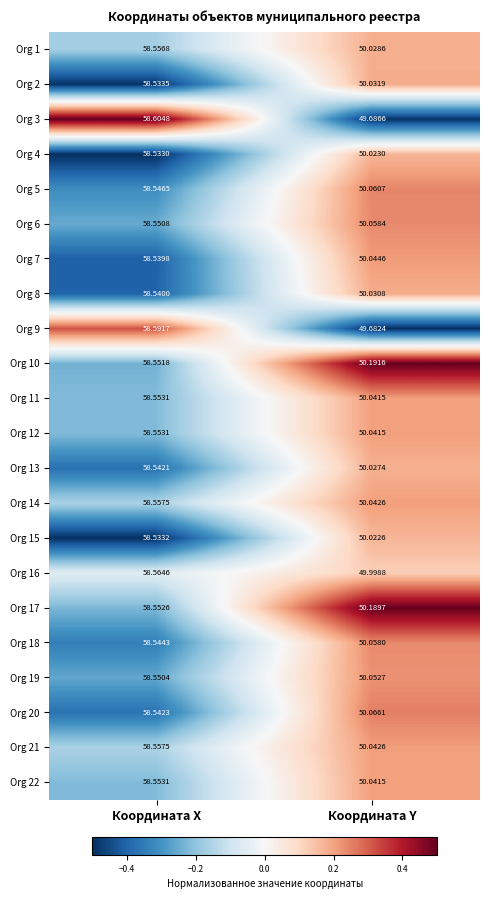

Where does the Org 10 series first go above 58?

Координата X